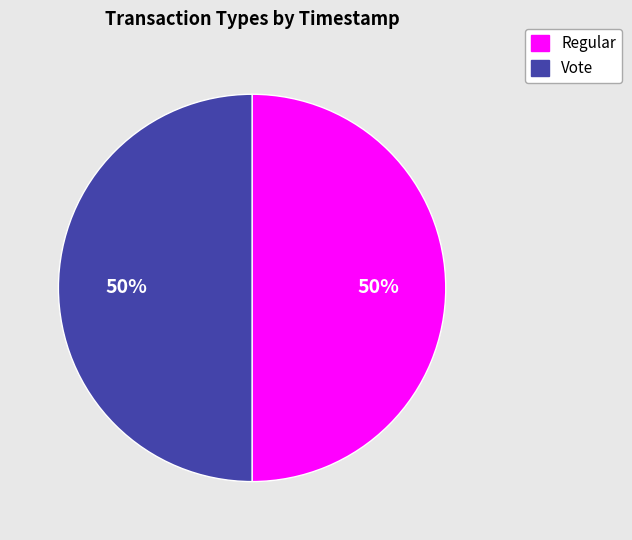

What percentage is the Regular slice, to the nearest percent?

50%